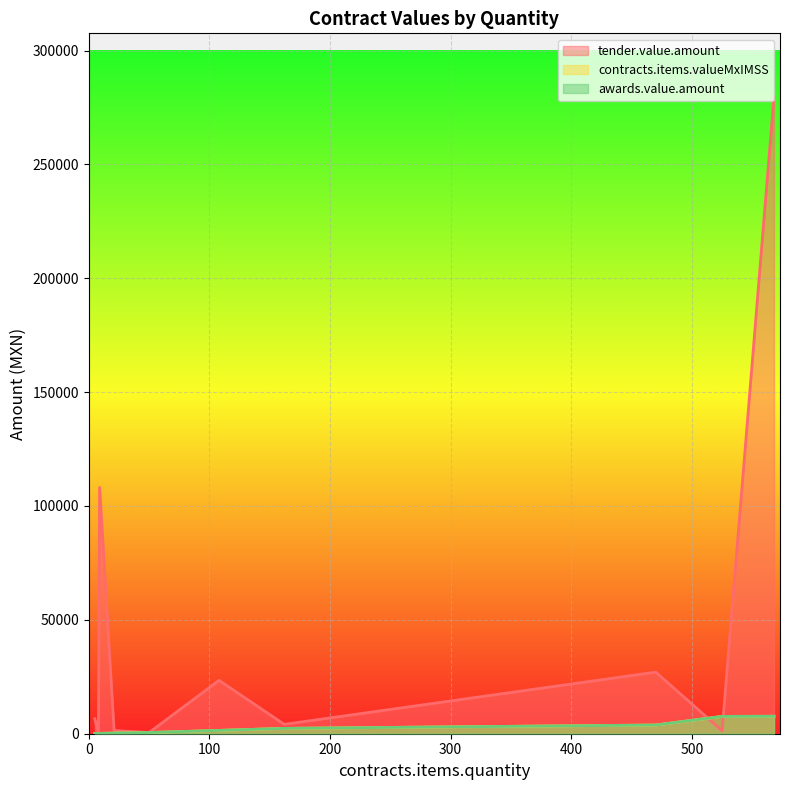

What is the label of the 9th point from the left?

21